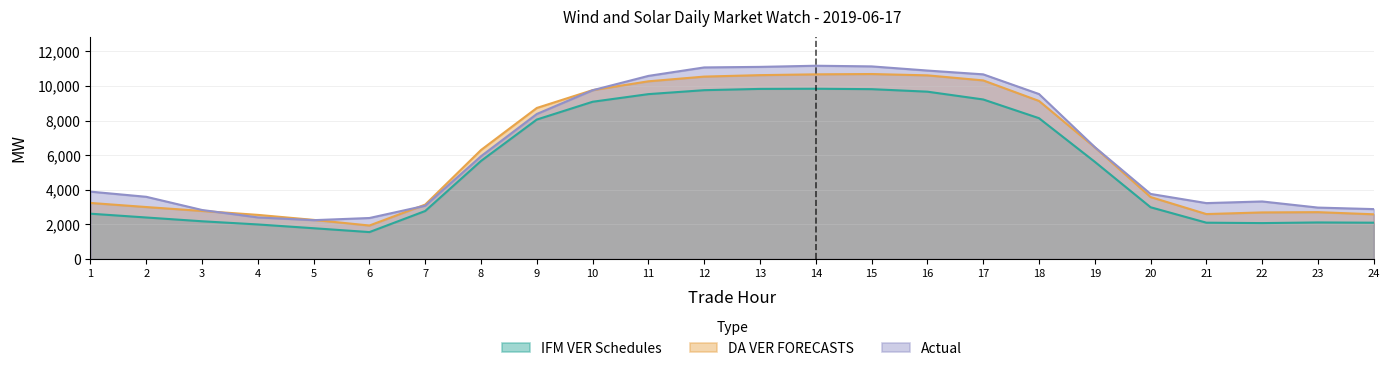

Reading left to right, transcribe all the data shown in this chart.

IFM VER Schedules: 1=2621.1	2=2401.8	3=2183.3	4=2000.1	5=1781.6	6=1559.1	7=2777.1	8=5668.2	9=8058.2	10=9085.2	11=9525.9	12=9753.9	13=9827.2	14=9836.7	15=9812.4	16=9667.6	17=9217.9	18=8137.1	19=5618.9	20=2993.2	21=2101.9	22=2077.9	23=2115.9	24=2101.4
DA VER FORECASTS: 1=3241.7	2=3005.6	3=2779.8	4=2552.8	5=2263.5	6=1938.3	7=3147.6	8=6300.5	9=8727.7	10=9756.5	11=10266.5	12=10538.3	13=10622.4	14=10668.4	15=10686.6	16=10610.3	17=10318.7	18=9133.1	19=6454.1	20=3582.7	21=2599.8	22=2694.7	23=2709.9	24=2586.5
Actual: 1=3894.7	2=3596.9	3=2835.0	4=2407.2	5=2247.3	6=2372.0	7=3082.4	8=5941.1	9=8379.7	10=9750.5	11=10578.9	12=11067.9	13=11099.4	14=11165.4	15=11127.6	16=10887.6	17=10668.2	18=9531.4	19=6466.4	20=3762.9	21=3232.7	22=3327.7	23=2973.7	24=2886.3